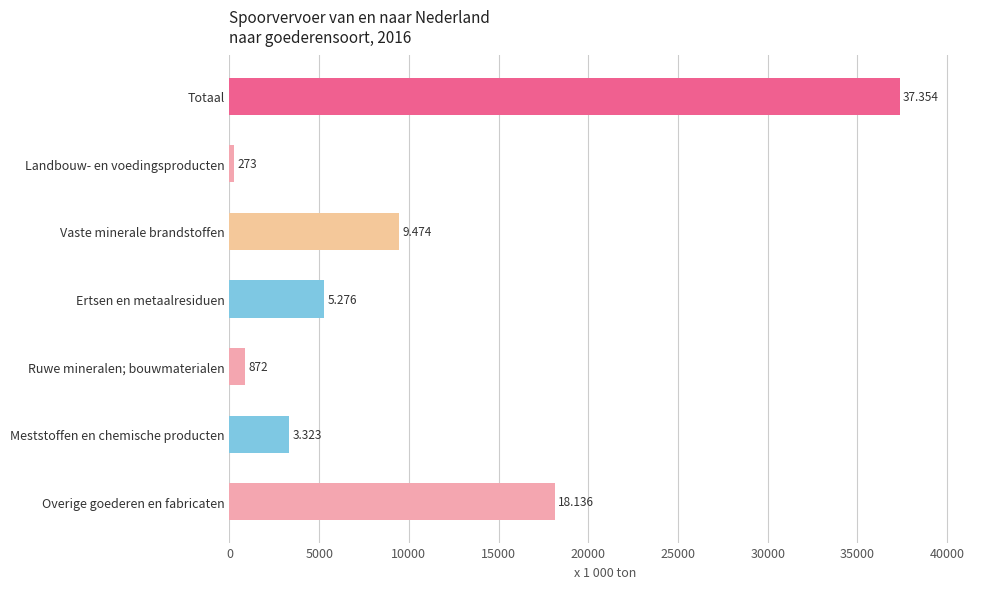

How many bars are there in total?

7